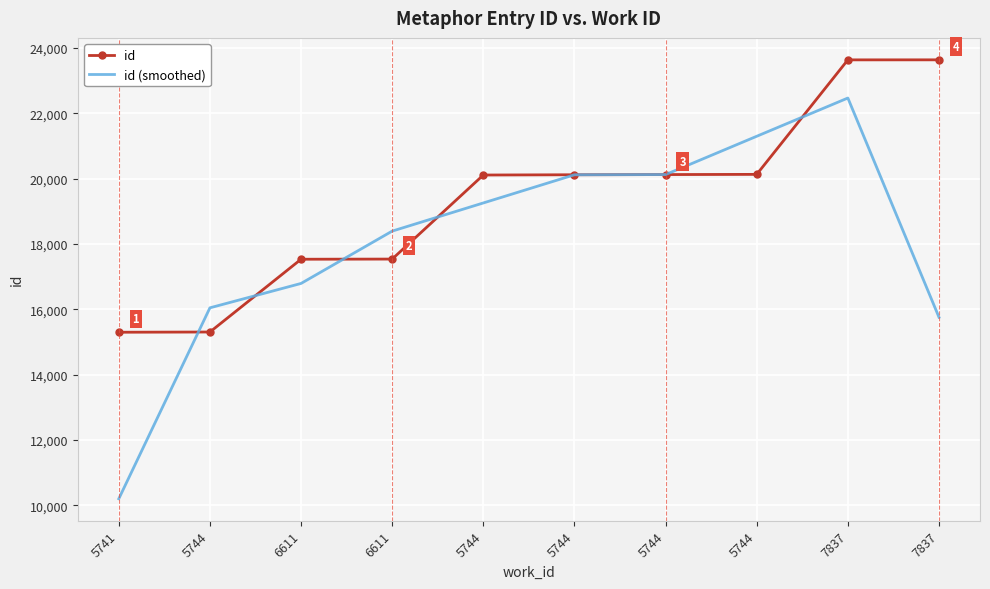

What are all the series names shown in the legend?

id, id (smoothed)